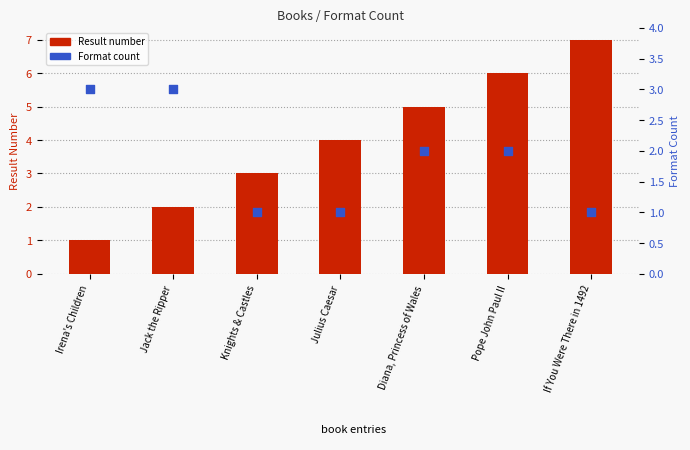

What are all the series names shown in the legend?

Result number, Format count